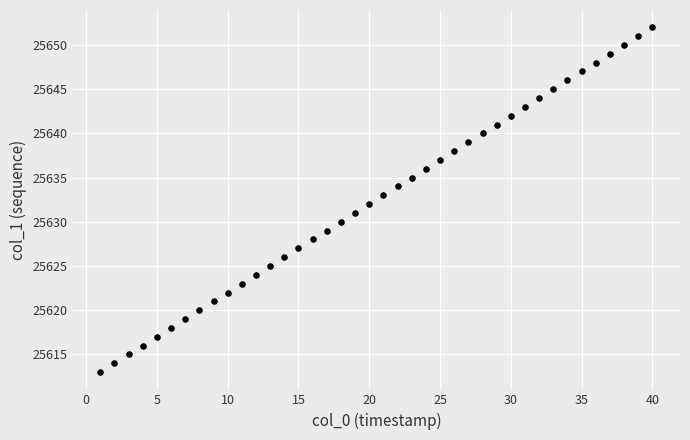

What is the range of X values (max minus min)?

39